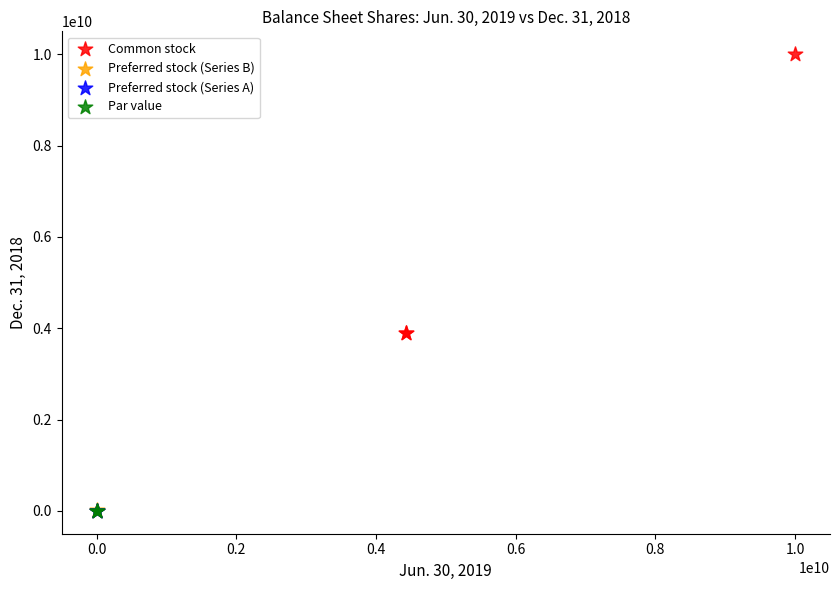

What are all the series names shown in the legend?

Common stock, Preferred stock (Series B), Preferred stock (Series A), Par value